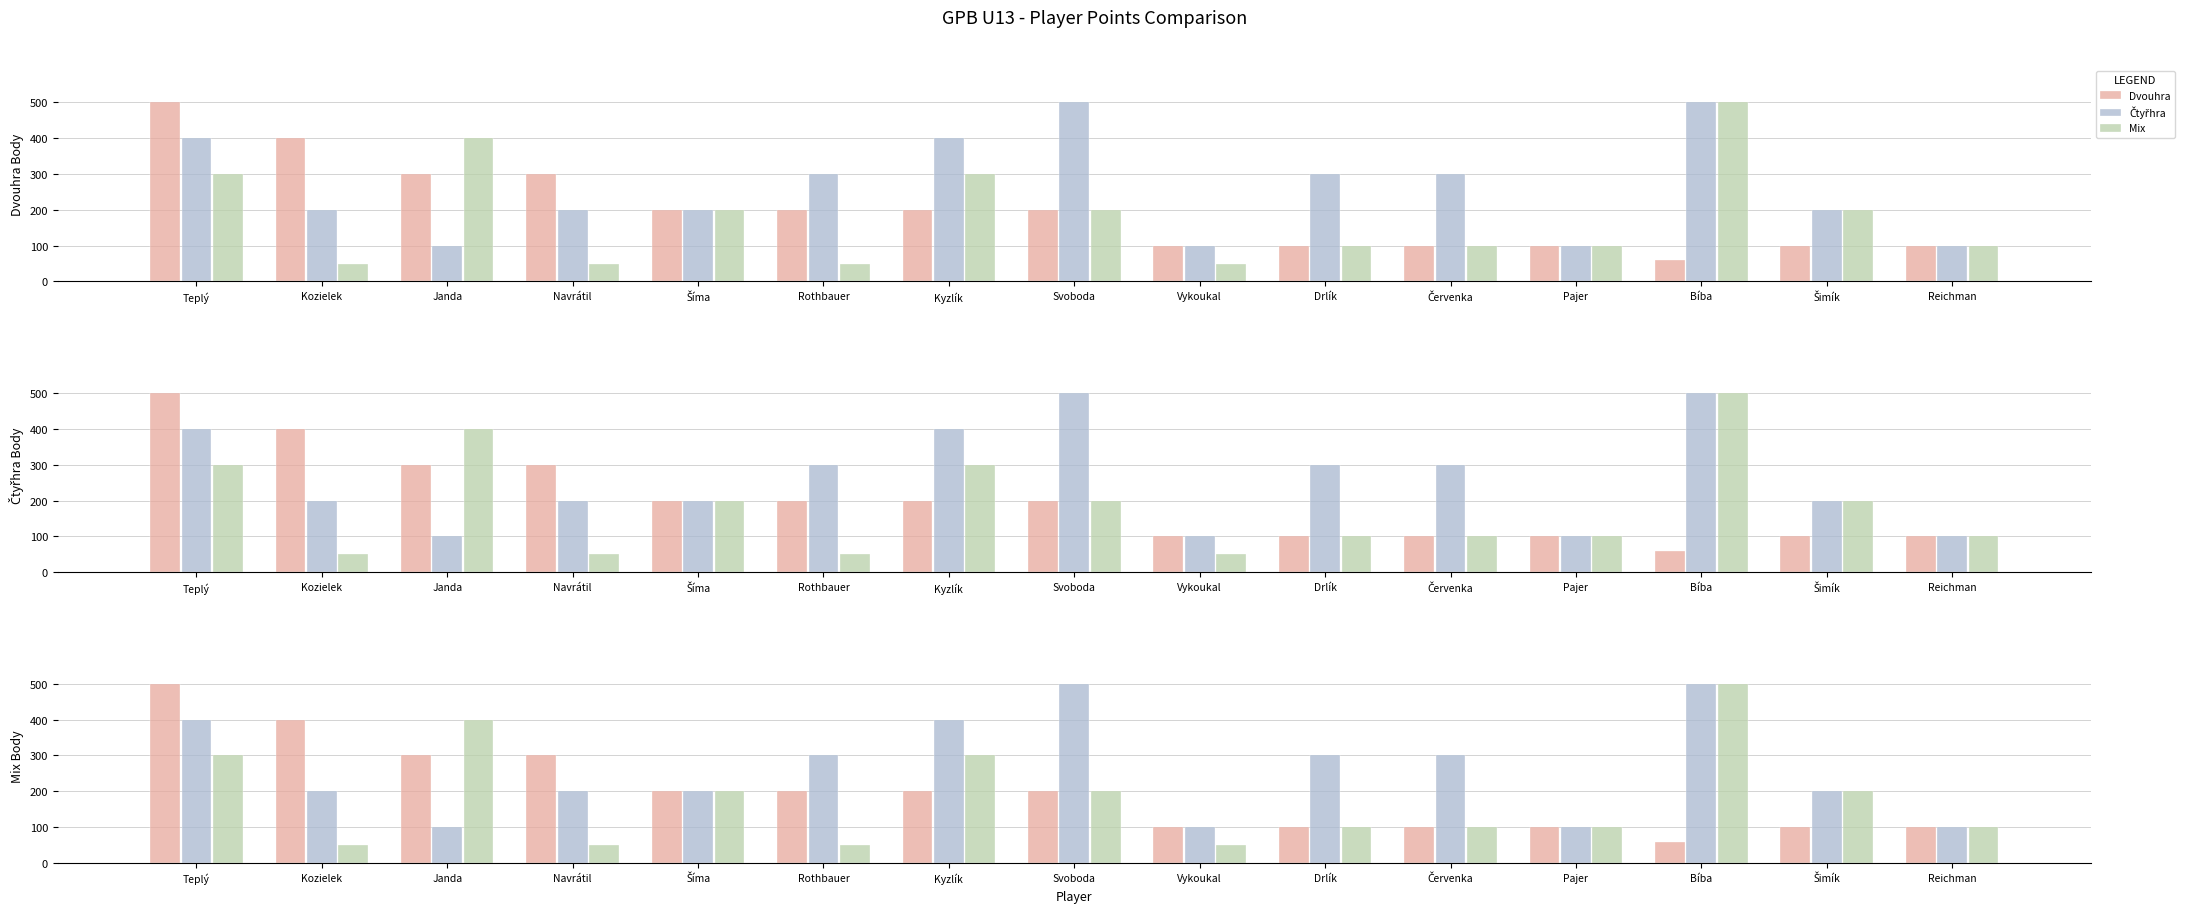

Which series has the largest total across all categories?

Čtyřhra